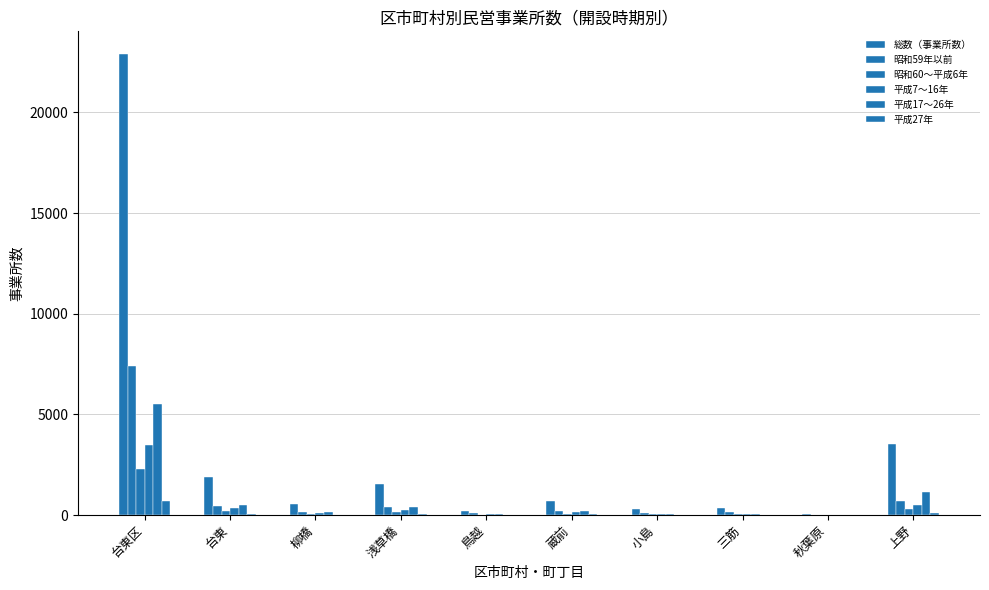

What is the difference between the highest and lowest values at 台東区?

22193